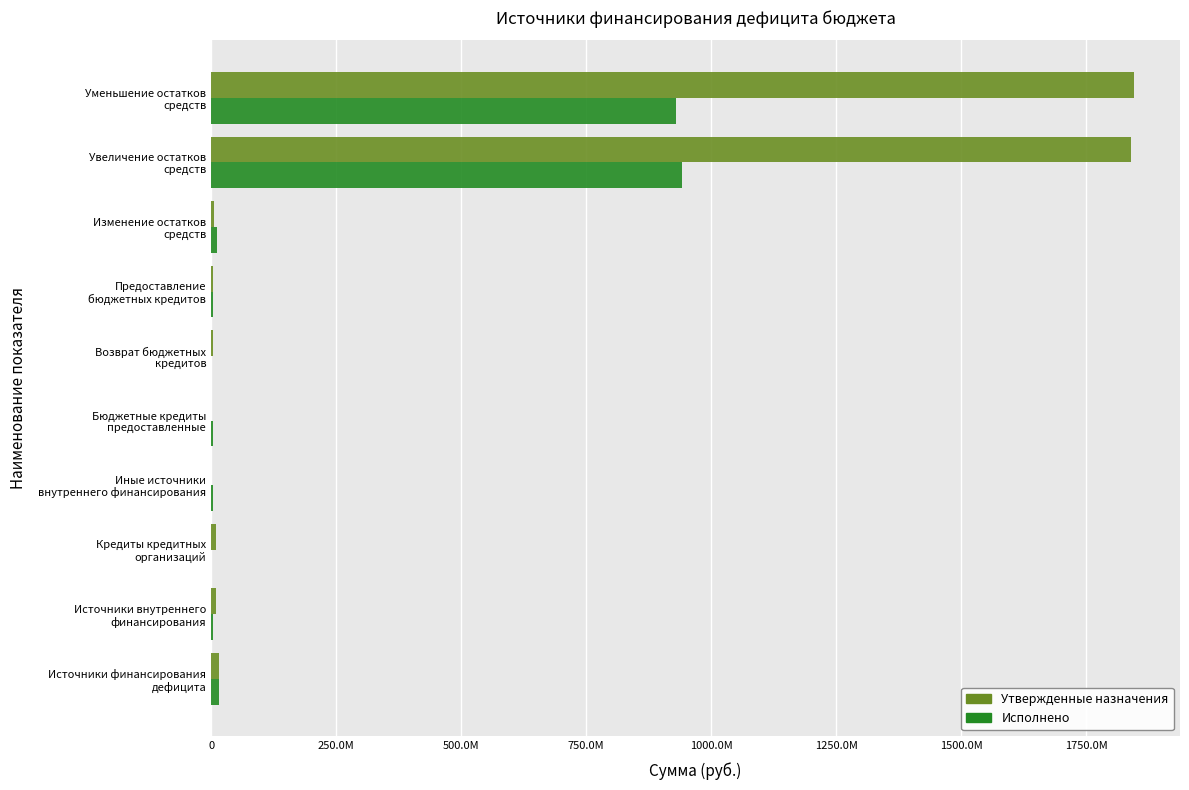

What are all the series names shown in the legend?

Утвержденные назначения, Исполнено